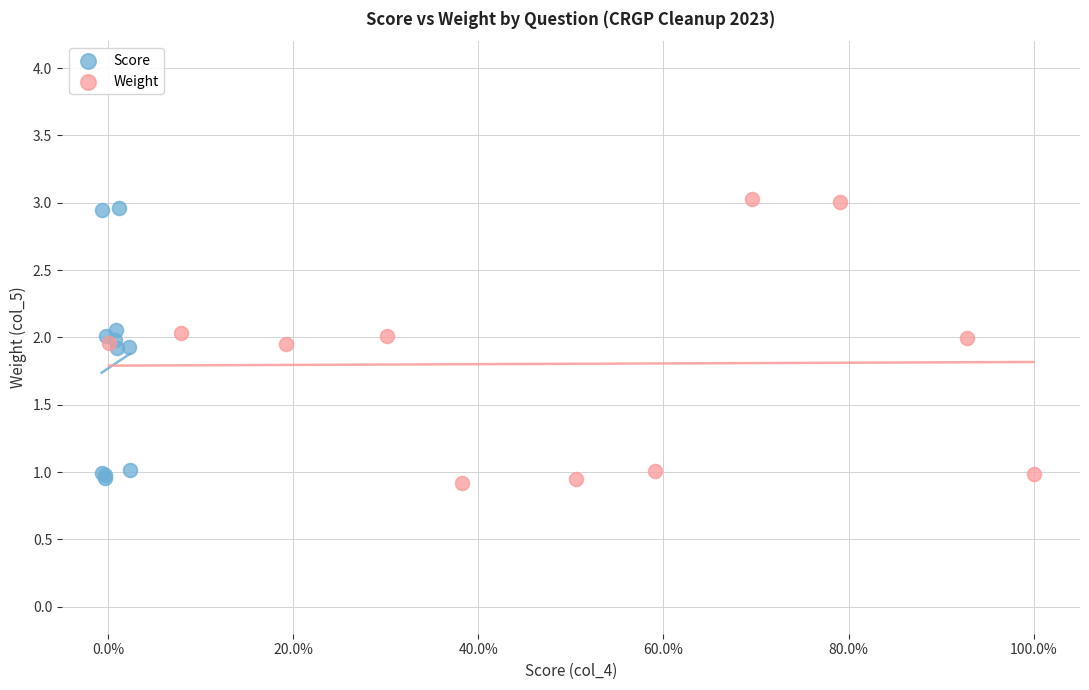

Which series has the widest spread of Y values?

Weight